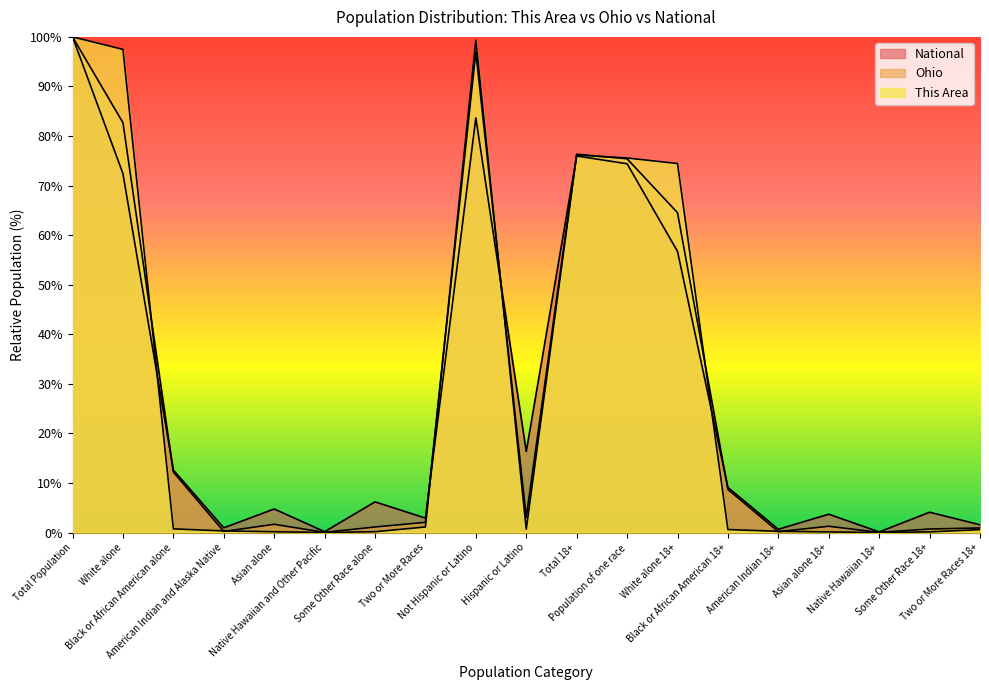

What is the greatest value displayed?

100.0